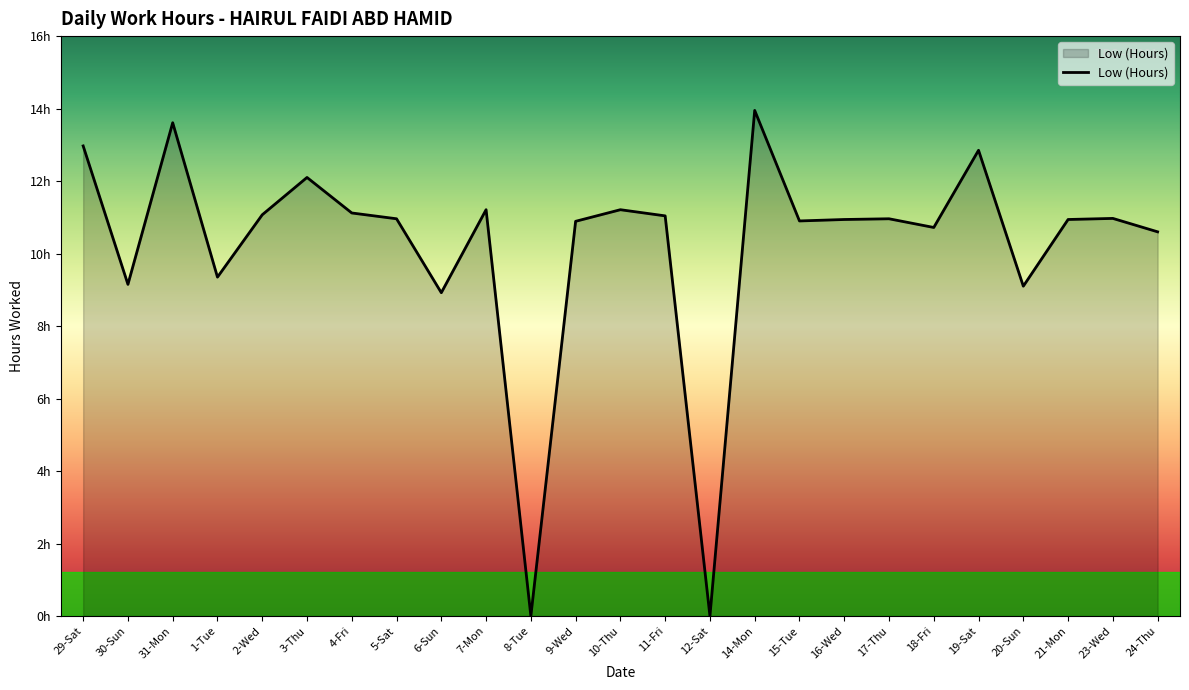

Where is the first local maximum?

31-Mon